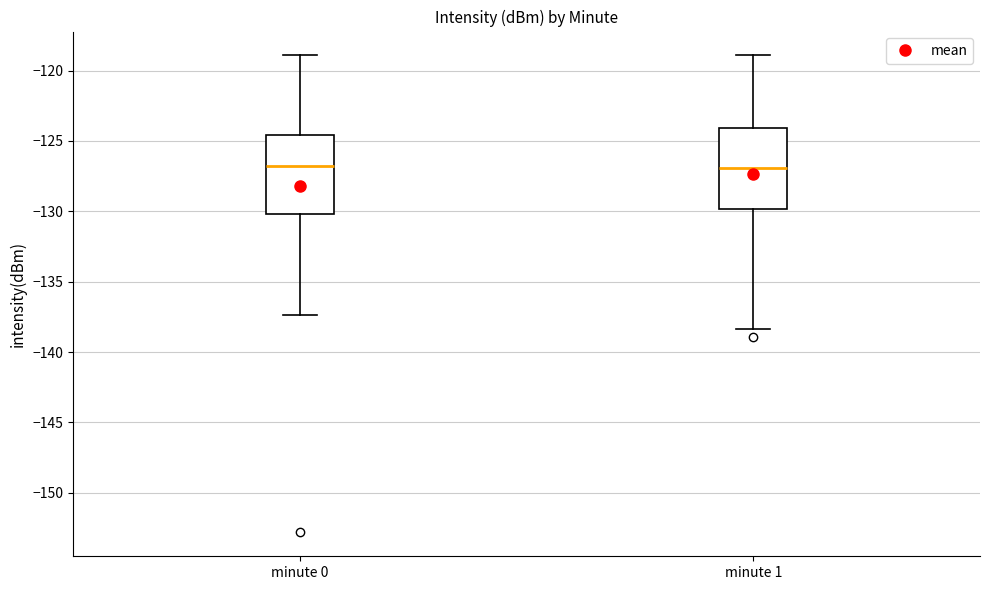

Reading left to right, transcribe this box plot: for each box, give where its median line is, the range the box spans, and where its two whiskers end, as read against the y-axis. The values are not printed on the chart, so give them approximately, as read against the axis.

minute 0: median -127.0, box -130.0 to -124.5, whiskers -137.5 to -119.0
minute 1: median -127.0, box -130.0 to -124.0, whiskers -138.5 to -119.0